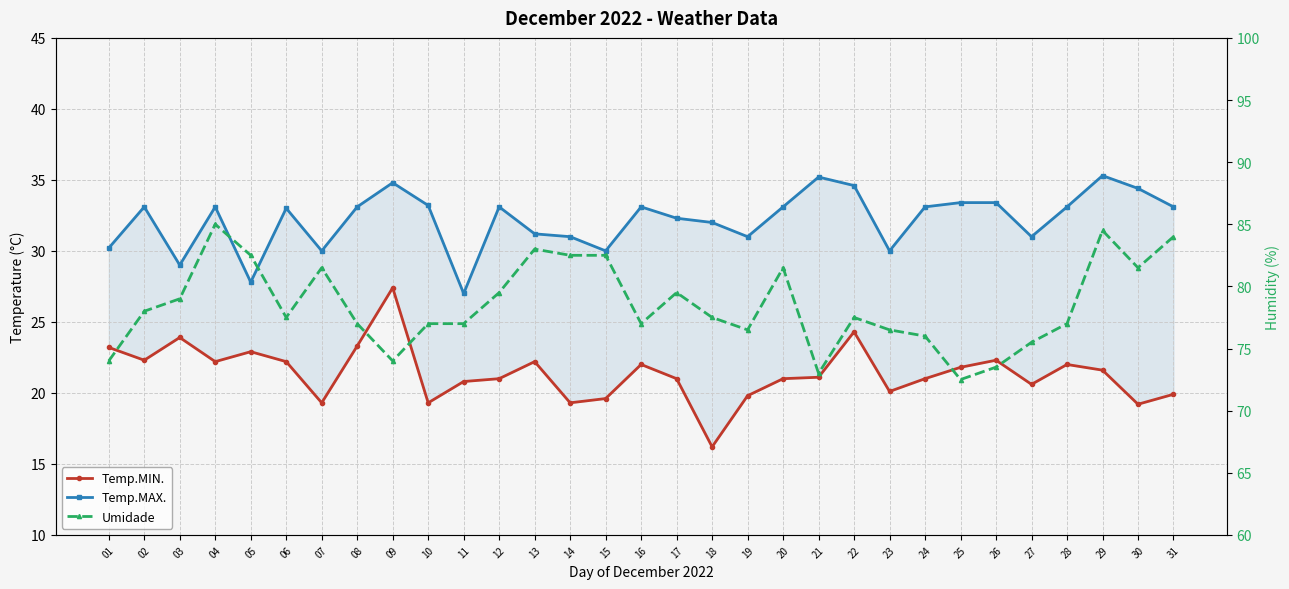

Reading left to right, what are all the values shown in this chart?

Temp.MIN.: 23.2	22.3	23.9	22.2	22.9	22.2	19.3	23.3	27.4	19.3	20.8	21.0	22.2	19.3	19.6	22.0	21.0	16.2	19.8	21.0	21.1	24.3	20.1	21.0	21.8	22.3	20.6	22.0	21.6	19.2	19.9
Temp.MAX.: 30.2	33.1	29.0	33.1	27.8	33.0	30.0	33.1	34.8	33.2	27.0	33.1	31.2	31.0	30.0	33.1	32.3	32.0	31.0	33.1	35.2	34.6	30.0	33.1	33.4	33.4	31.0	33.1	35.3	34.4	33.1
Umidade: 74.0	78.0	79.0	85.0	82.5	77.5	81.5	77.0	74.0	77.0	77.0	79.5	83.0	82.5	82.5	77.0	79.5	77.5	76.5	81.5	73.0	77.5	76.5	76.0	72.5	73.5	75.5	77.0	84.5	81.5	84.0